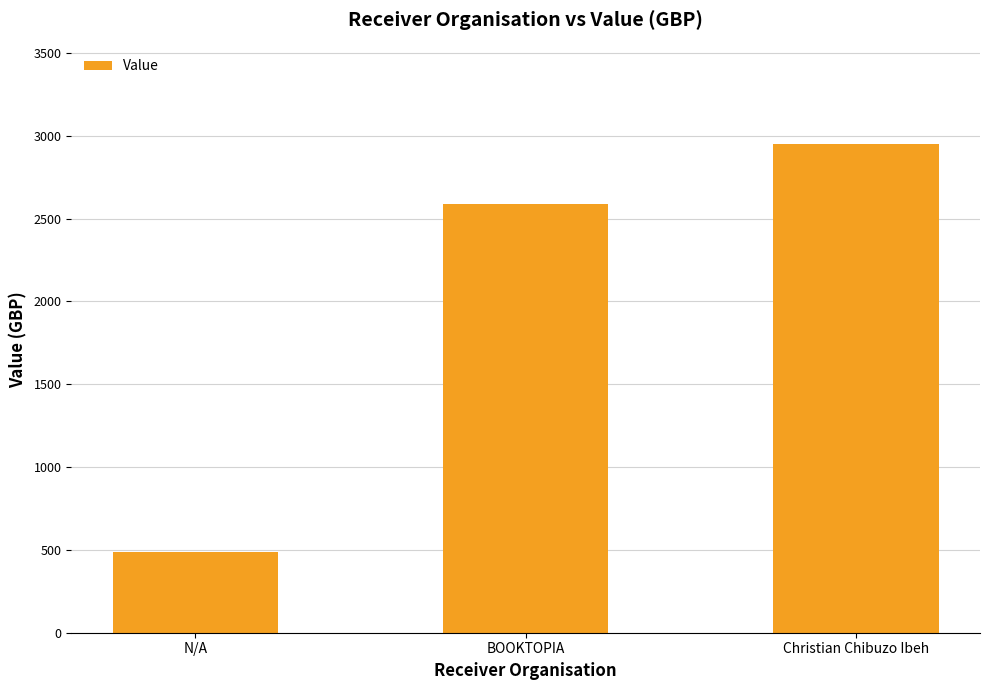

List the labels in order of value, smallest first.

N/A, BOOKTOPIA, Christian Chibuzo Ibeh